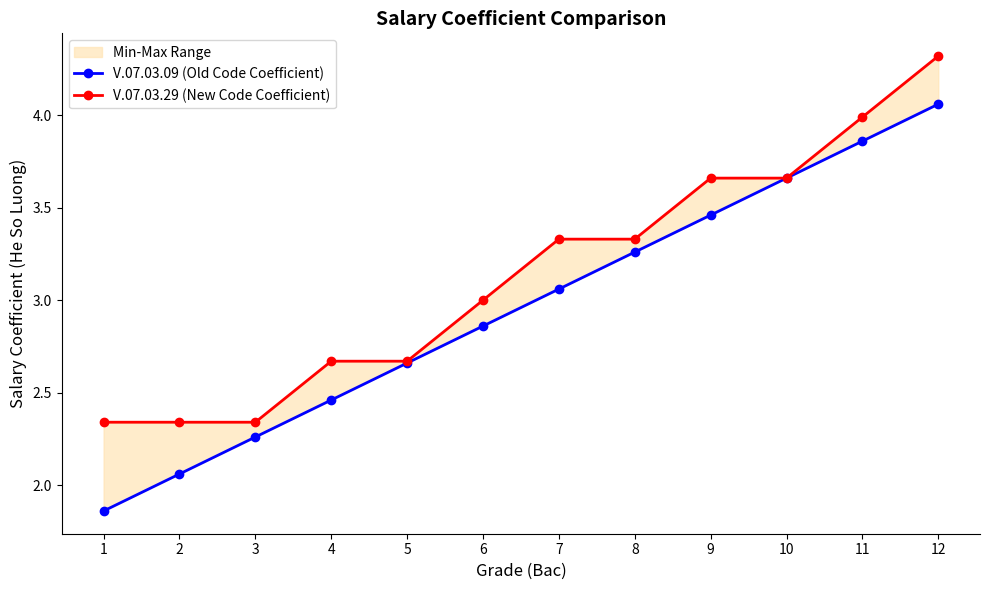

The value of V.07.03.29 (New Code Coefficient) at 11 is 7.0. True or false?

False